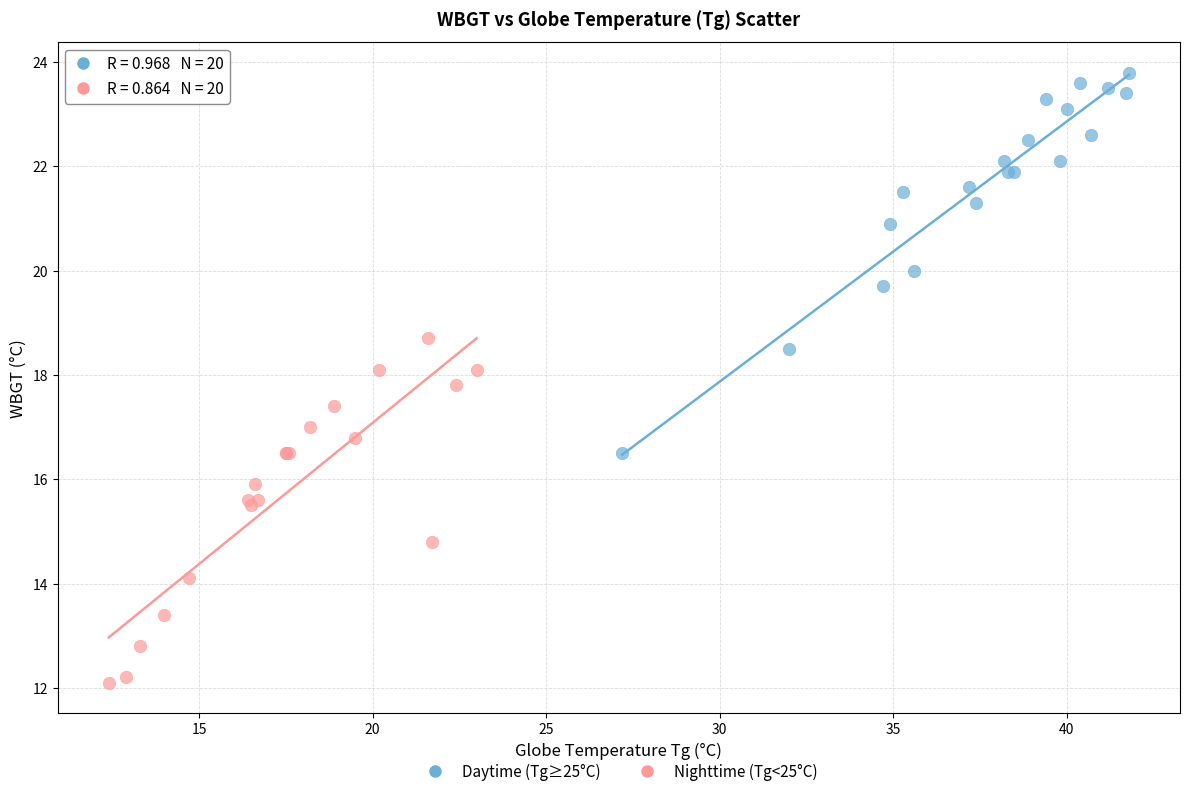

Which series contains the lowest Y value?

Nighttime (Tg<25°C)